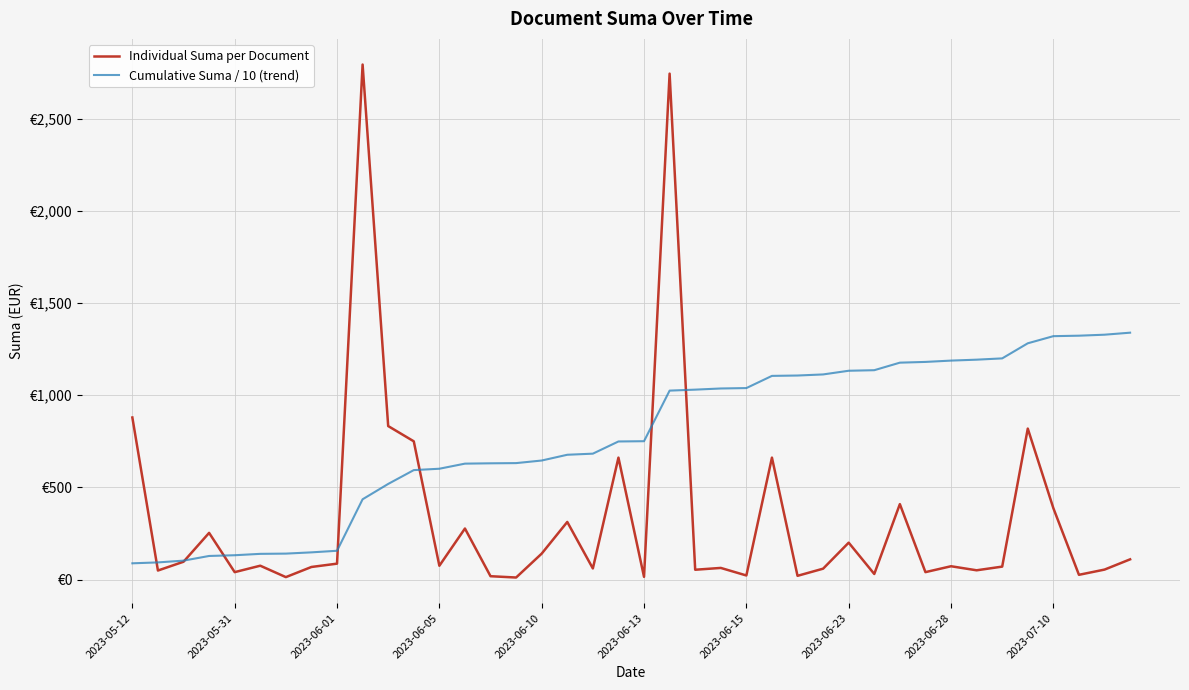

What is the smallest value displayed?

10.8